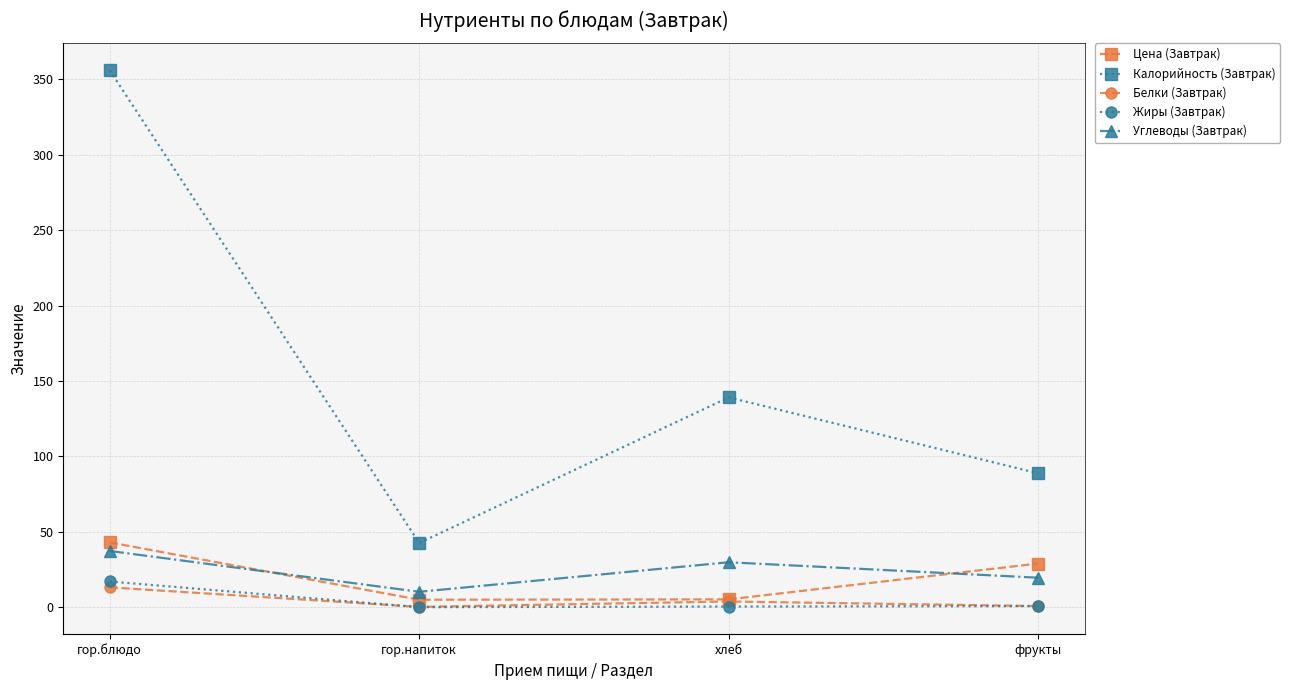

Which label corresponds to the largest value in the chart?

гор.блюдо